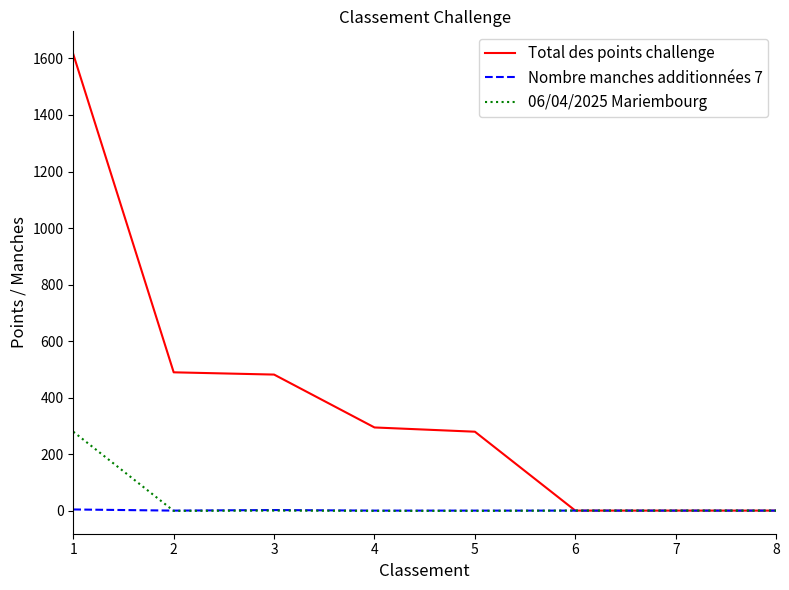

What is the maximum value shown in the chart?

1615